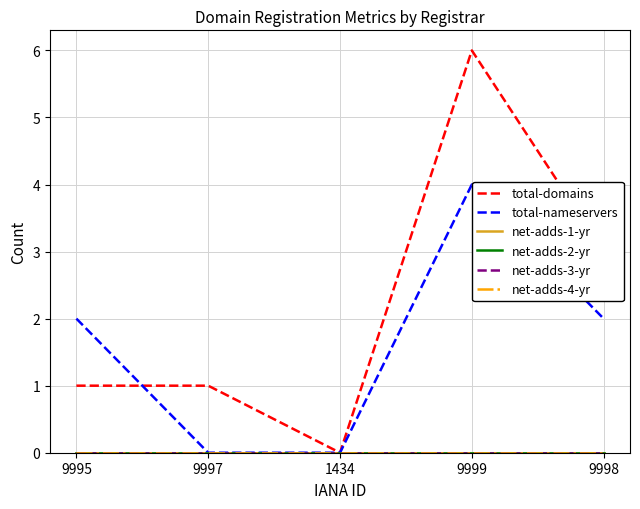

How many lines are shown in the chart?

6